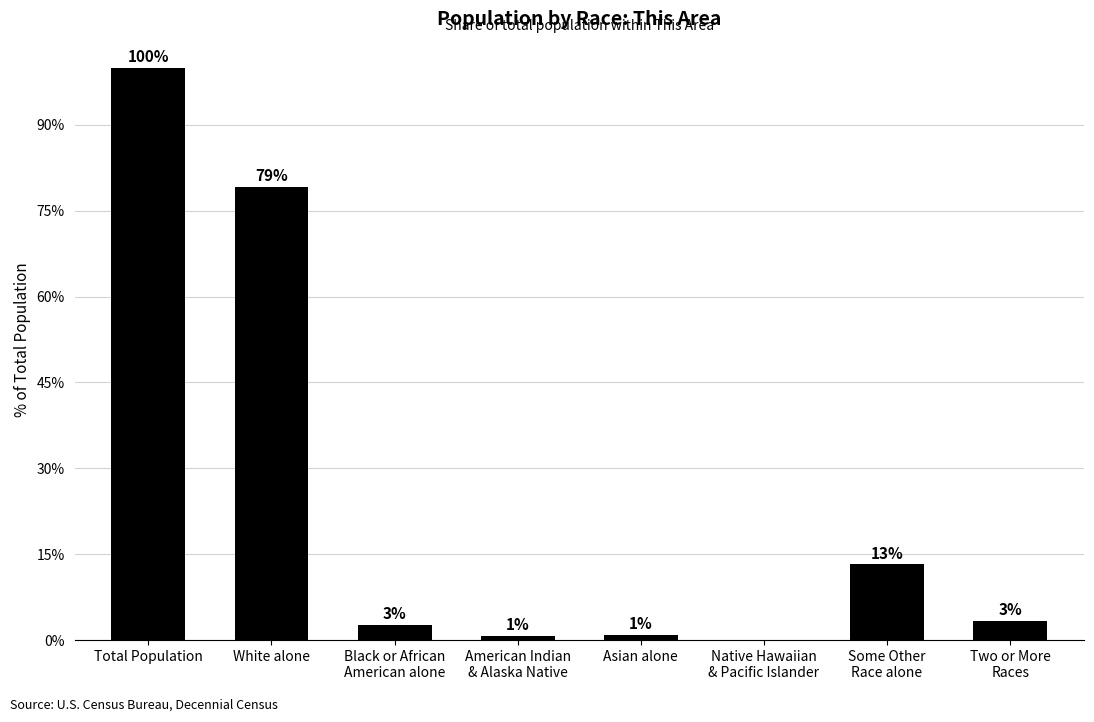

What is the label of the 3rd bar from the right?

Native Hawaiian
& Pacific Islander